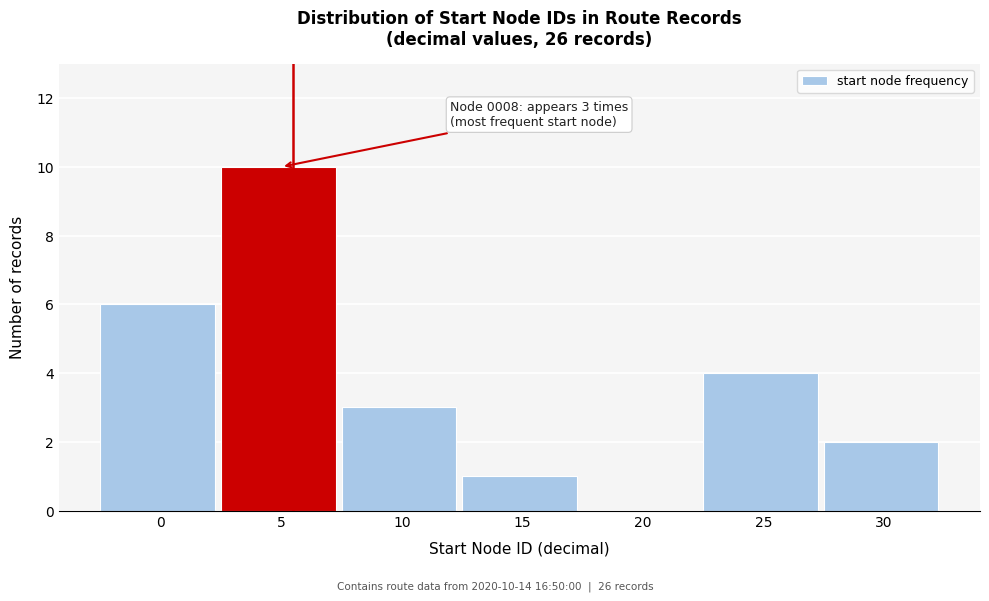

Reading left to right, transcribe all the data shown in this chart.

0=6	5=10	10=3	15=1	20=0	25=4	30=2